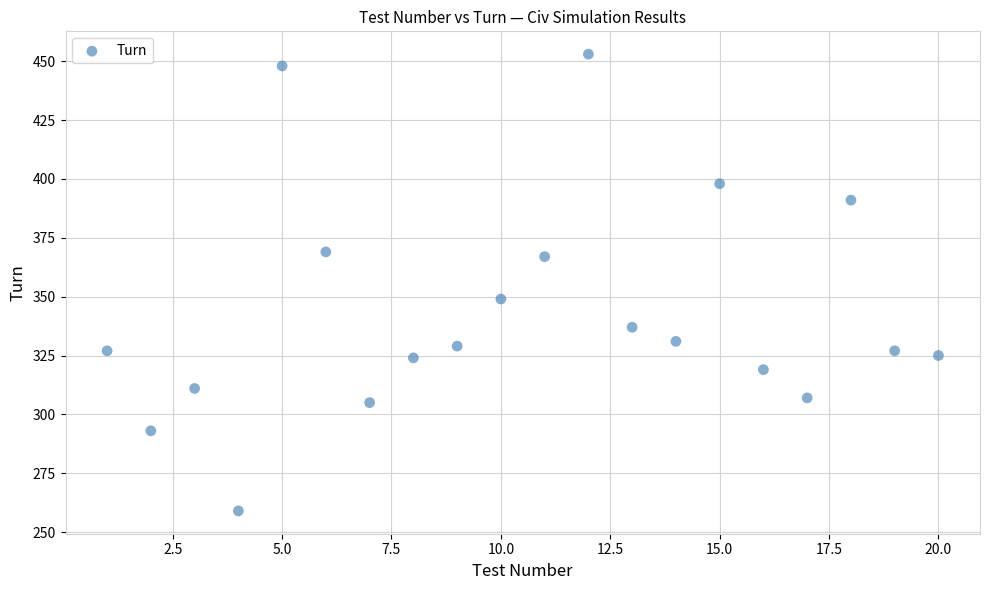

What Y value in the scatter plot is closest to 356?

349